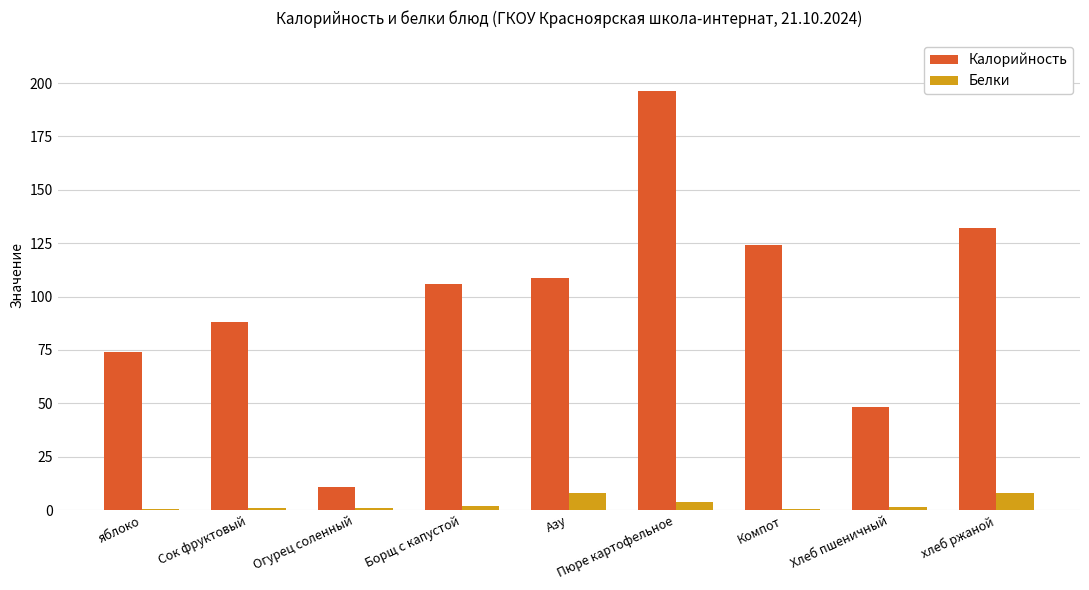

Is it true that Калорийность equals 34.0 at хлеб ржаной?

False